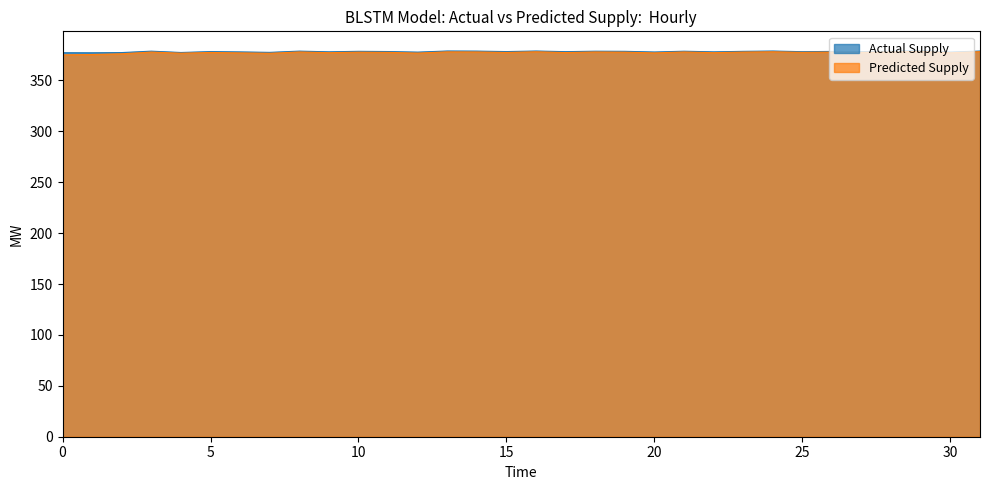

What is the greatest value displayed?

379.3